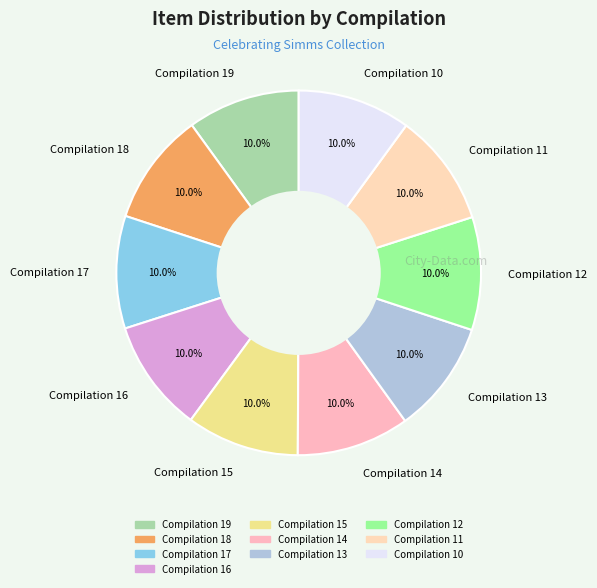

What portion of the pie excludes Compilation 18?

90.0%